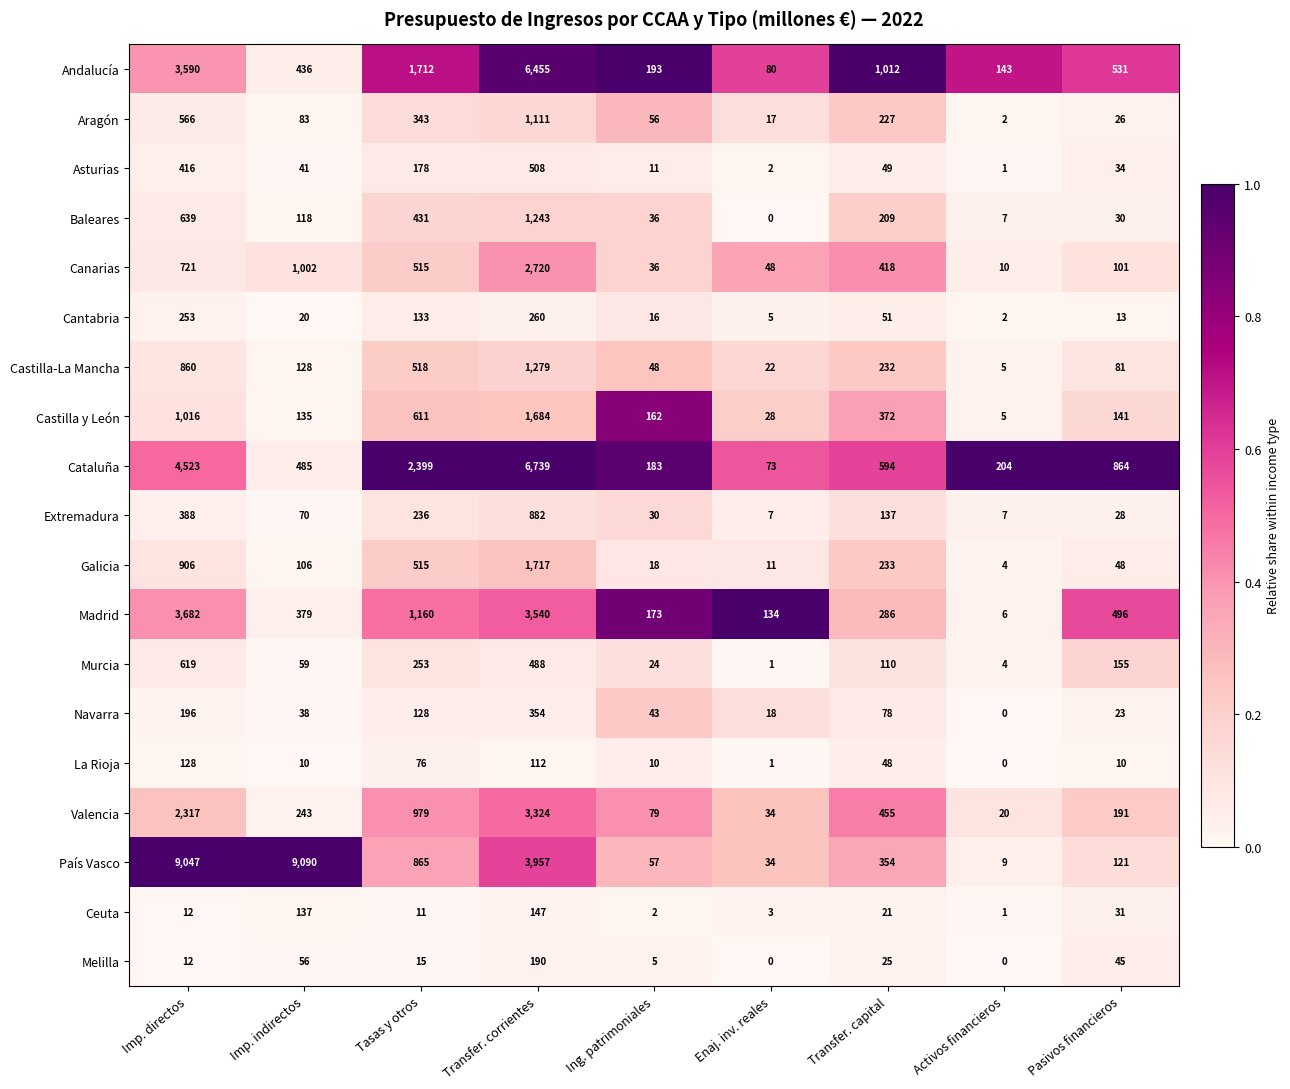

Is it true that Madrid equals 507 at Transfer. capital?

False